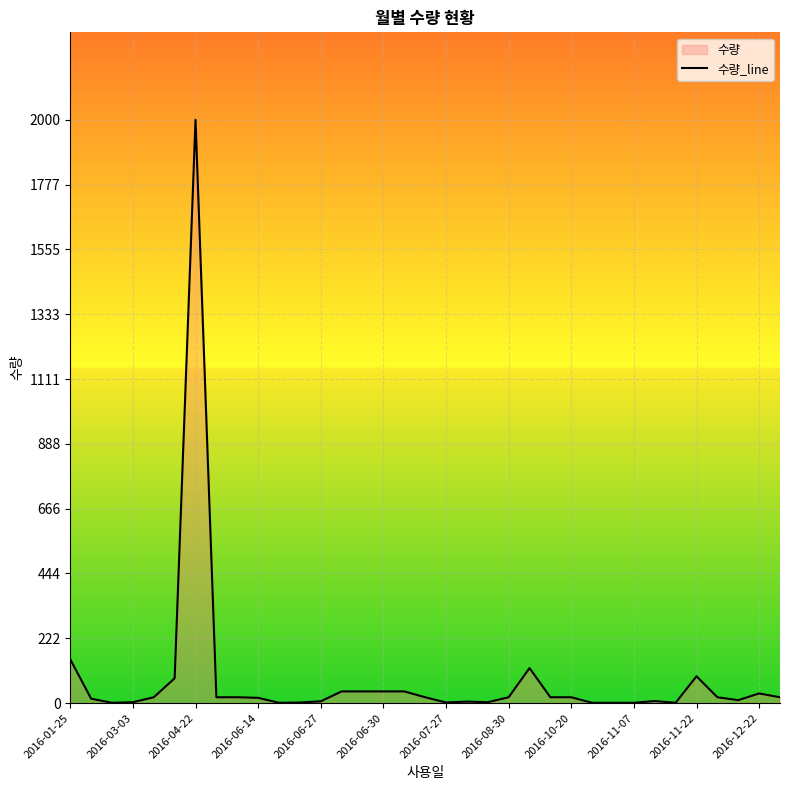

What is the greatest value displayed?

2000